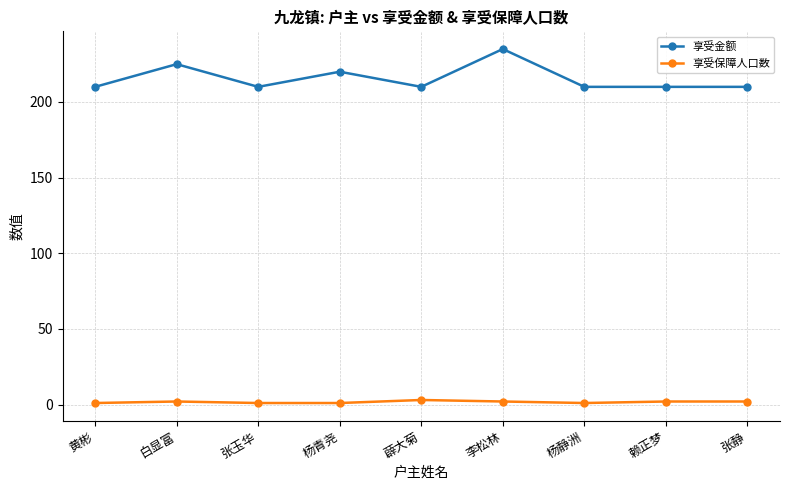

Which series has the largest total across all categories?

享受金额